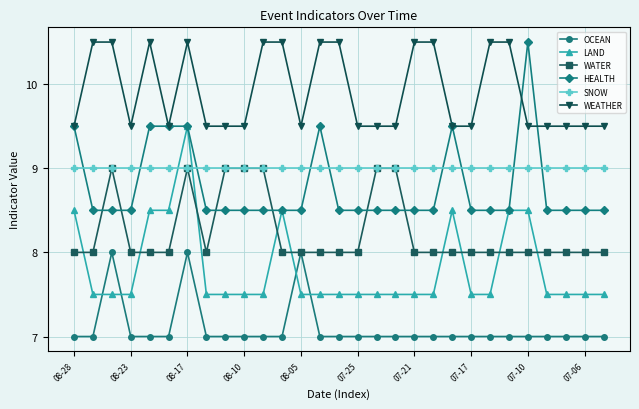

Which series has the largest total across all categories?

WEATHER